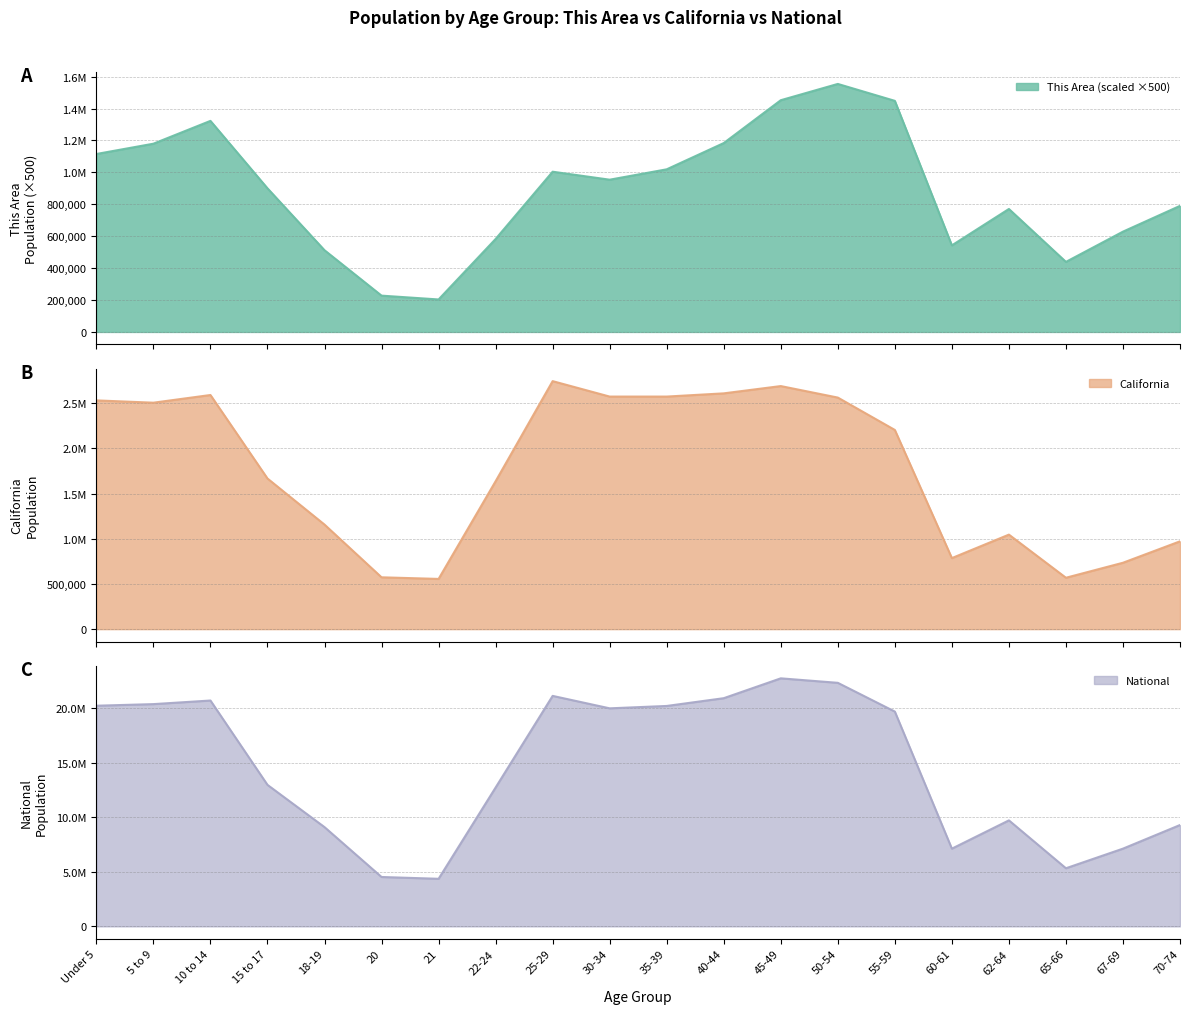

Where is the first local minimum for This Area?

21